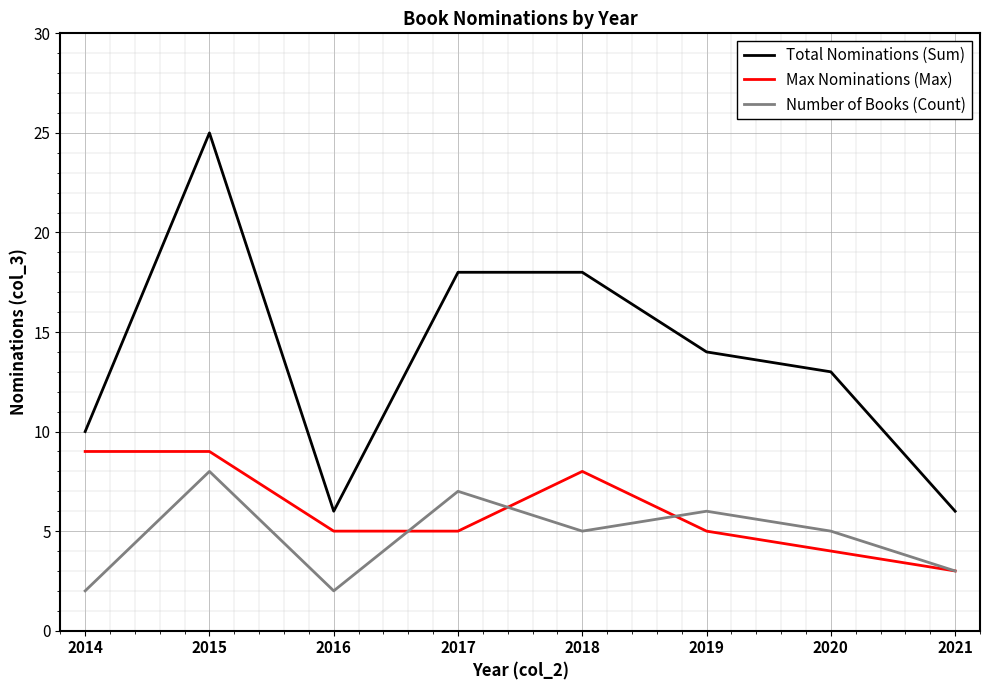

What value does the Number of Books (Count) series have at 2017?

7